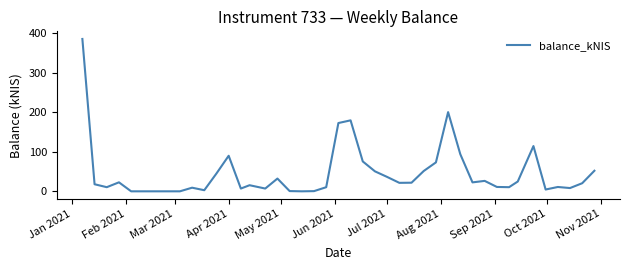

What is the greatest value displayed?

385.9